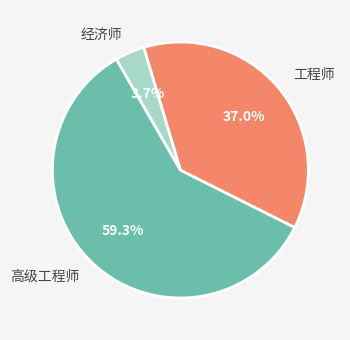

How many segments does this pie chart have?

3